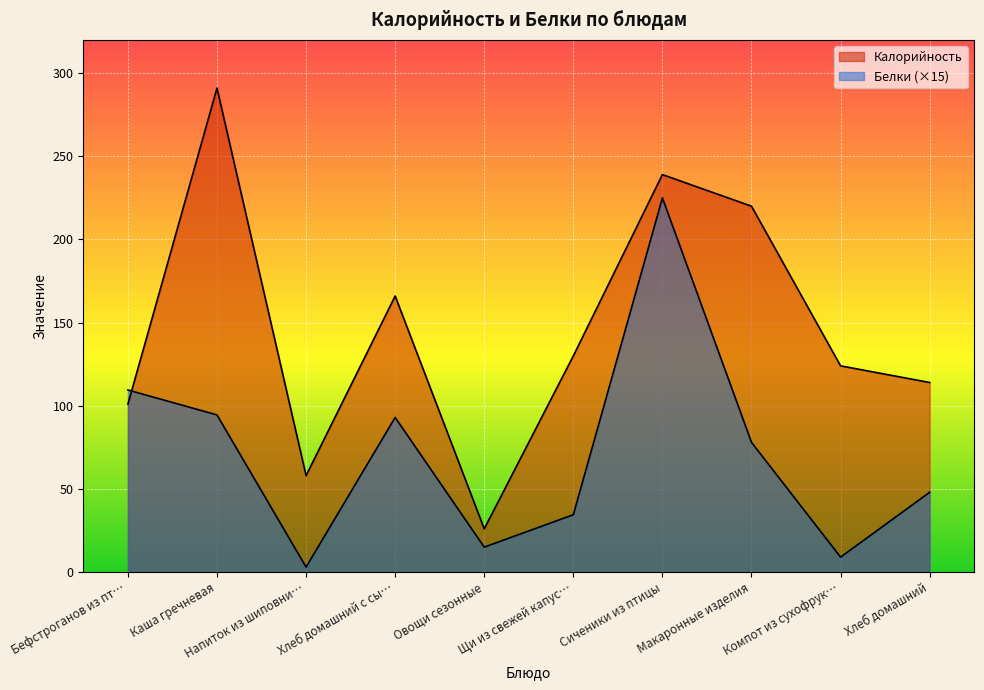

What are all the series names shown in the legend?

Калорийность, Белки